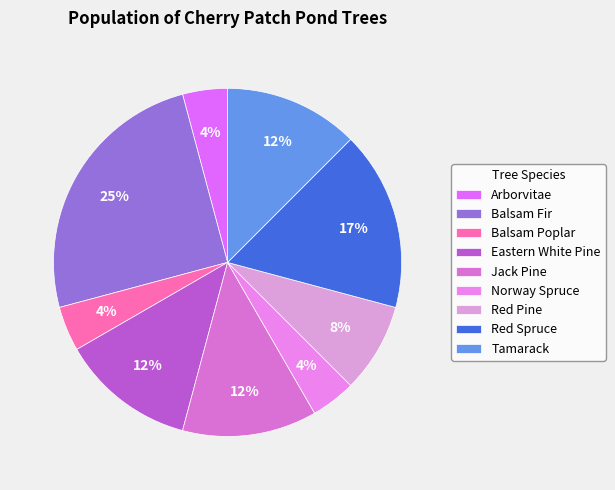

Is the sum of Norway Spruce and Red Pine greater than half?

No